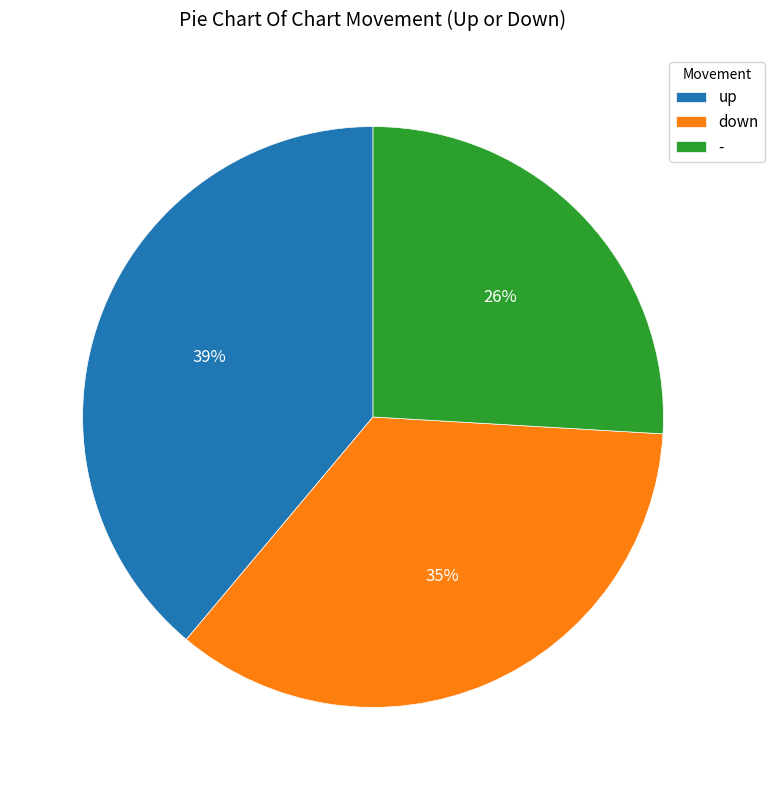

Which slice is the smallest?

-